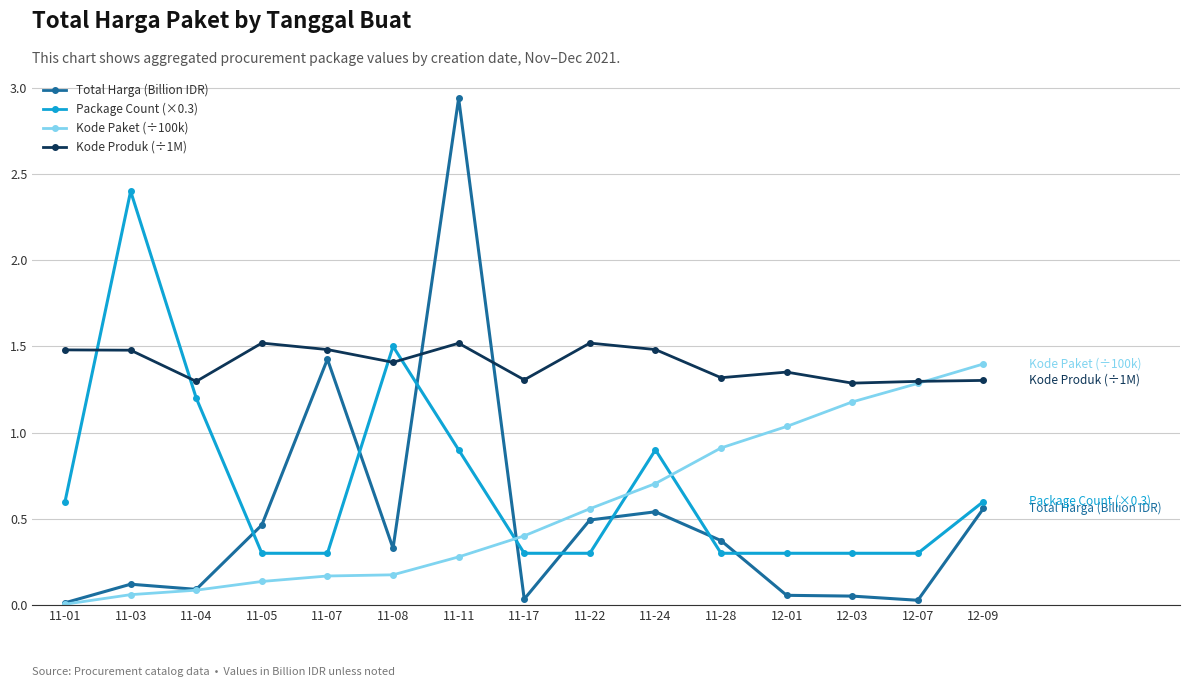

What is the approximate value of Package Count (×0.3) at 12-03?

0.3